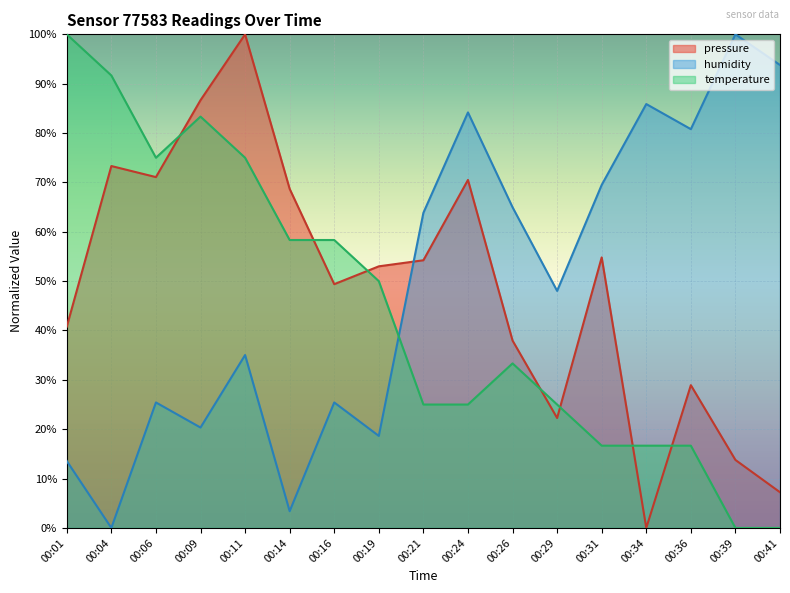

Where is pressure nearest to the value 50?

00:16